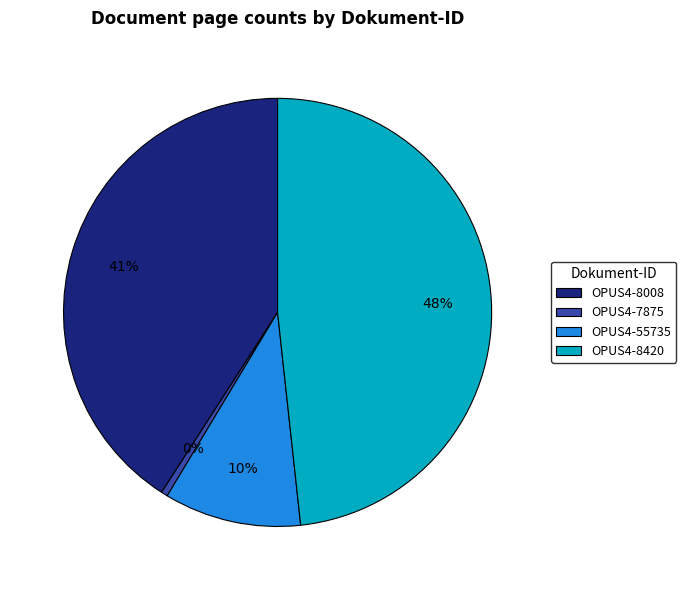

What is the smallest slice in the pie chart?

OPUS4-7875